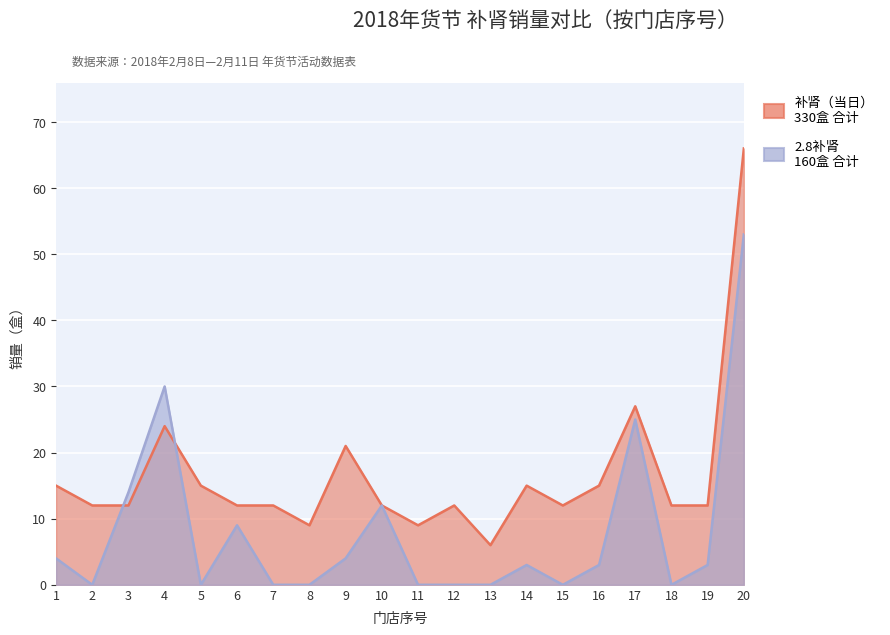

How many lines are shown in the chart?

2